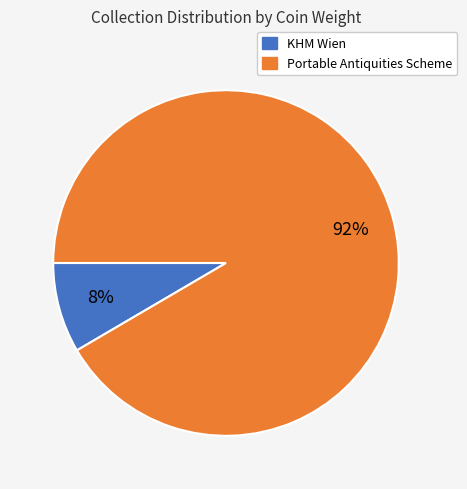

Is there any slice that represents more than half of the pie?

Yes